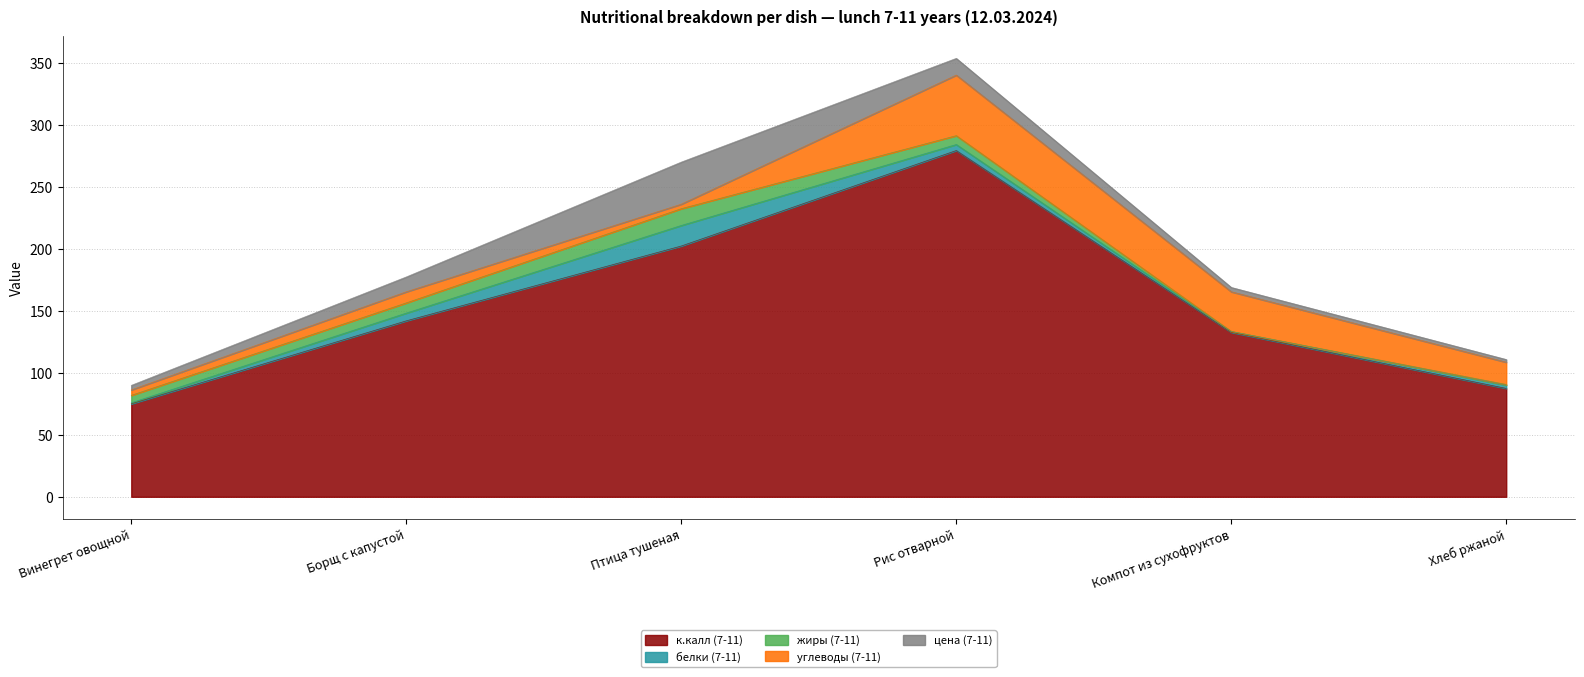

What is the spread (max minus min) of values at Компот из сухофруктов?

132.7